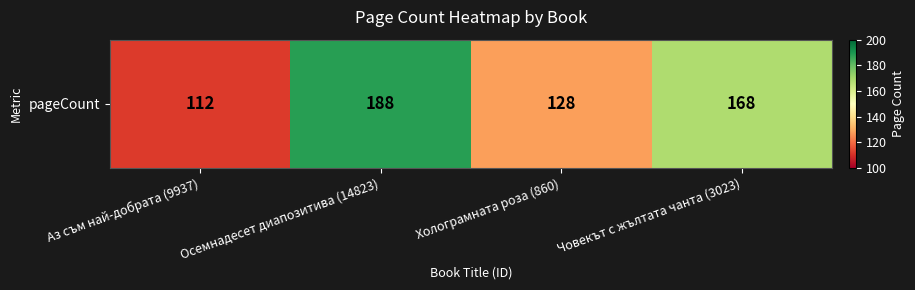

Rank the categories by value from lowest to highest.

Аз съм най-добрата (9937), Холограмната роза (860), Човекът с жълтата чанта (3023), Осемнадесет диапозитива (14823)